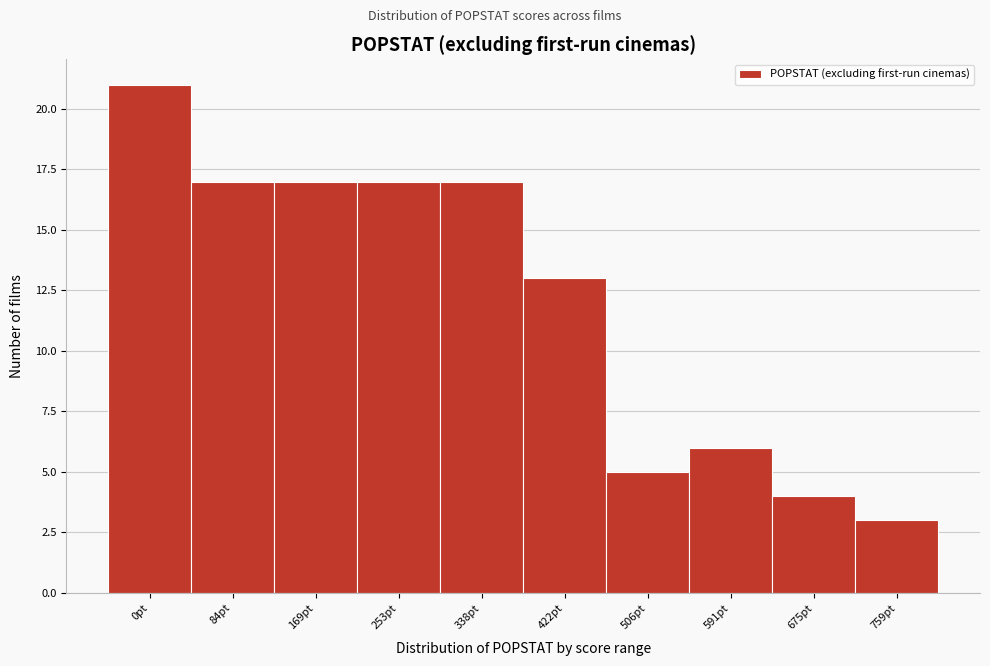

Reading right to left, transcribe all the data shown in this chart.

759pt=3	675pt=4	591pt=6	506pt=5	422pt=13	338pt=17	253pt=17	169pt=17	84pt=17	0pt=21